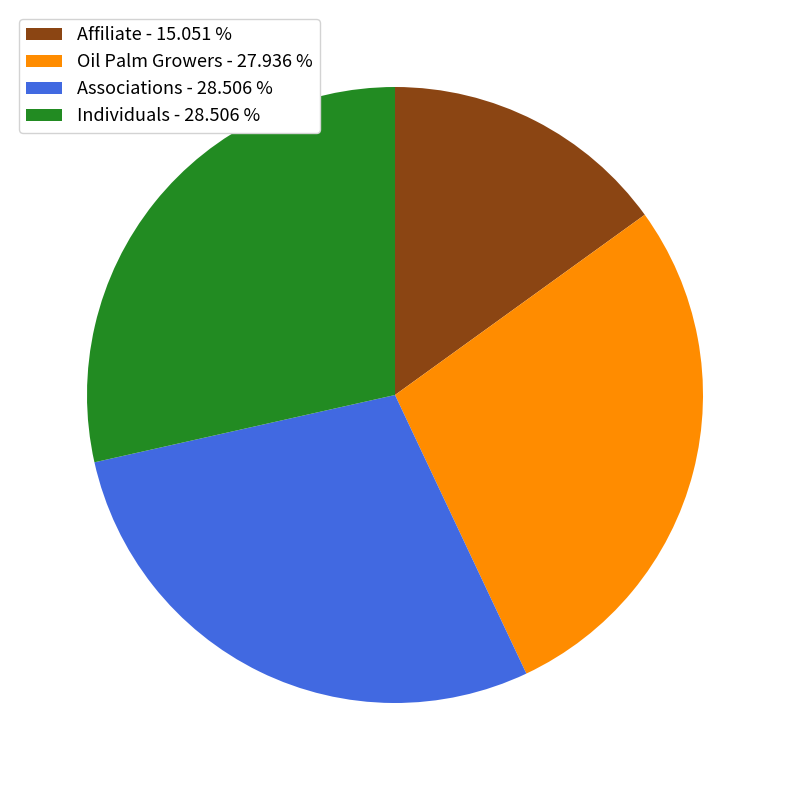

What is the ratio of the value at Individuals - 28.506 % to the value at Affiliate - 15.051 %?

1.9